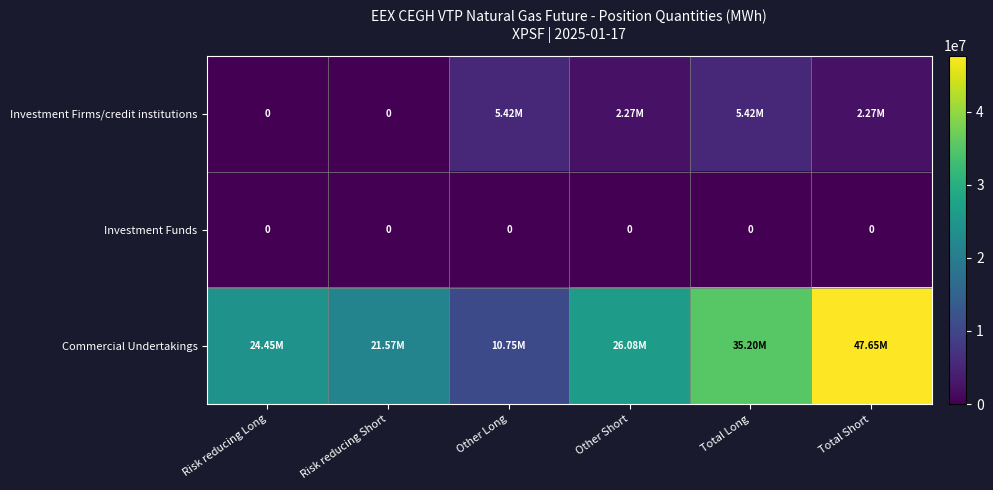

Where is Commercial Undertakings nearest to the value 29200212?

Other Short